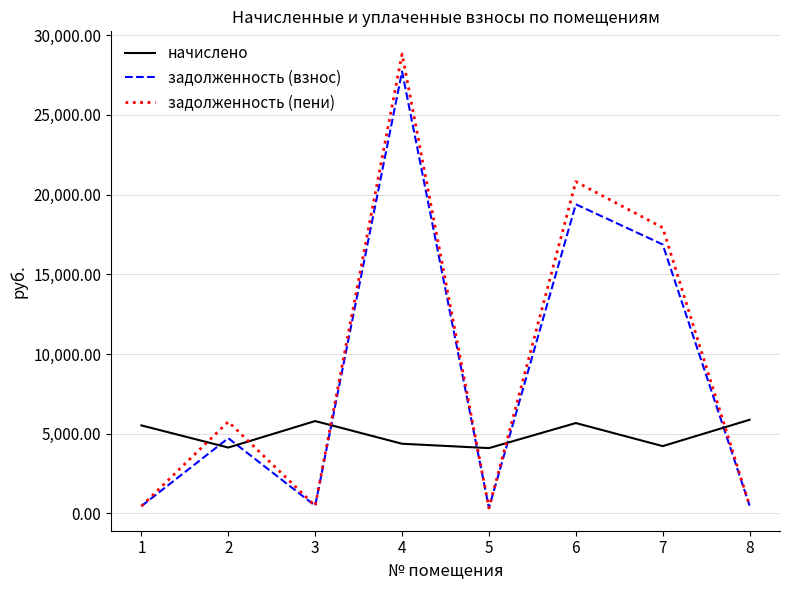

In начислено, how many points are higher than both neighbors (excluding endpoints)?

2